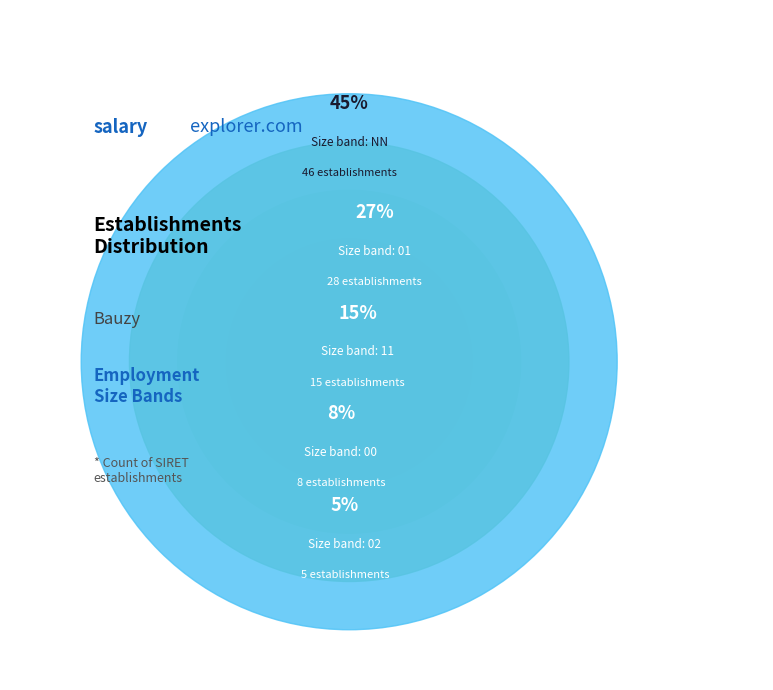

The 11 slice represents 15% of the pie. True or false?

True